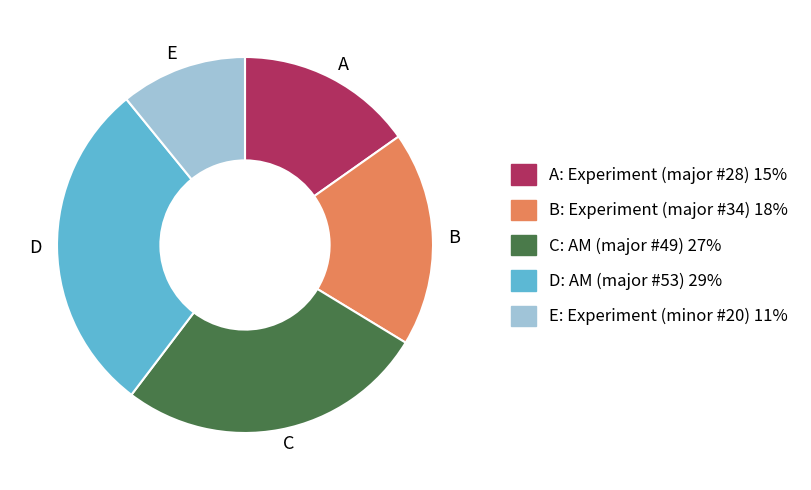

Is there a majority slice in this chart?

No